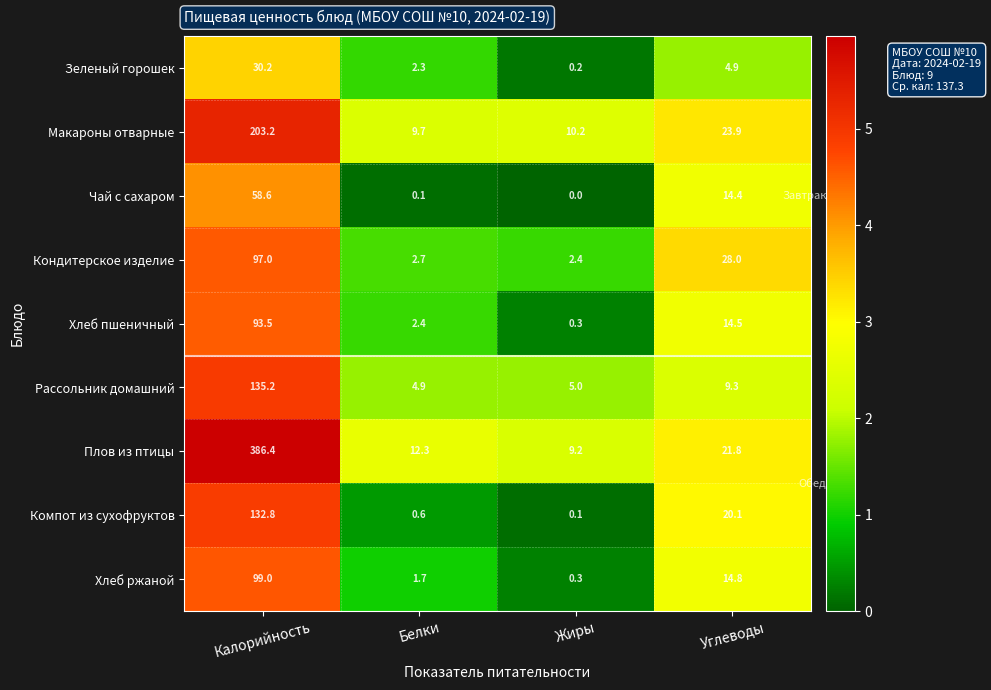

What is the total value across all series at Калорийность?

1235.9